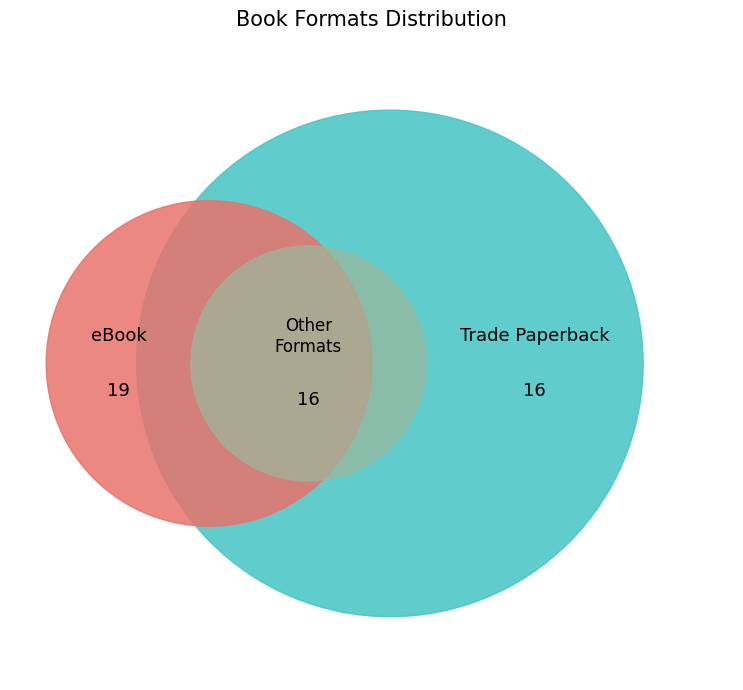

To the nearest percent, what is the difference between the largest and smallest slice percentages?

29%